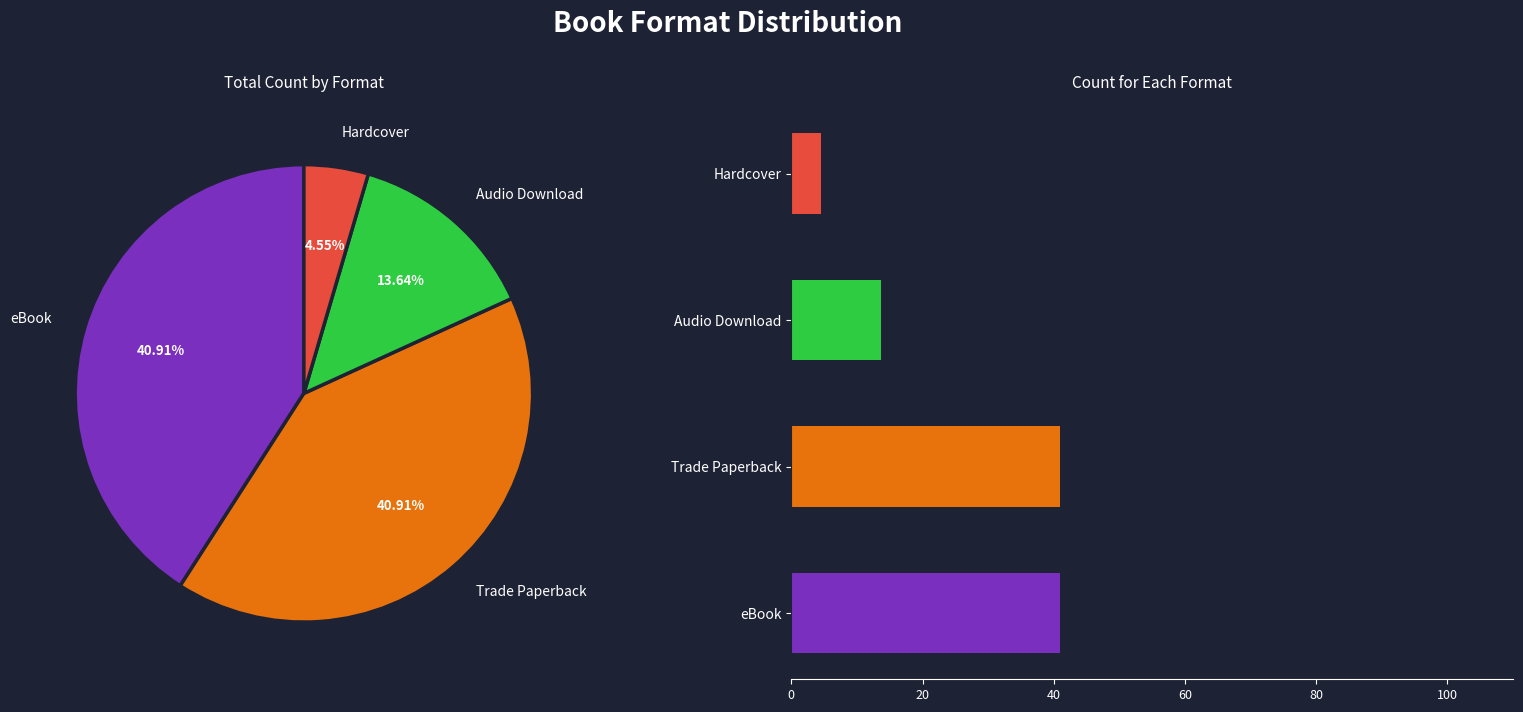

What is the ratio of the value at Audio Download to the value at eBook?

0.3